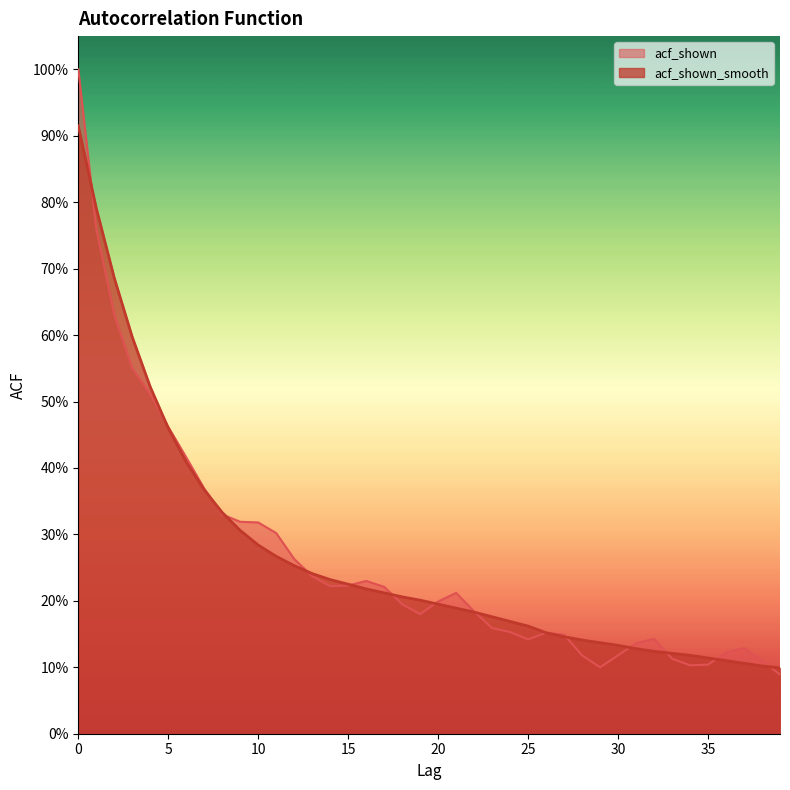

What is the total value across all series at 24?

0.3